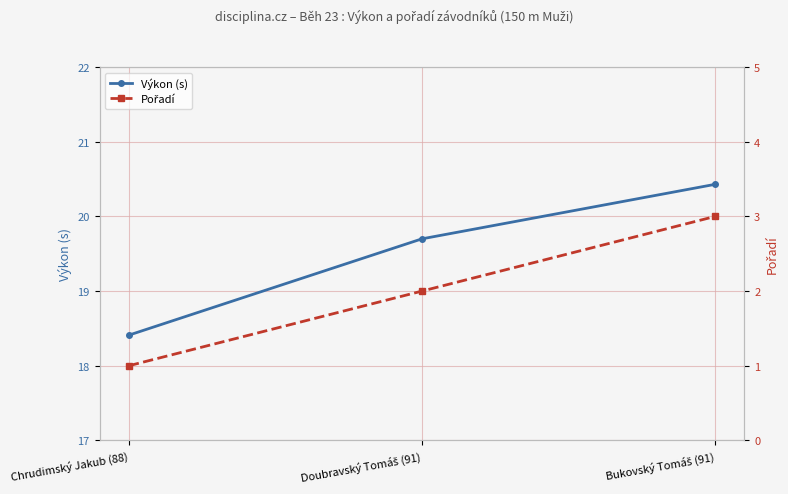

Which series changed the most between Chrudimský Jakub (88) and Doubravský Tomáš (91)?

Výkon (s)